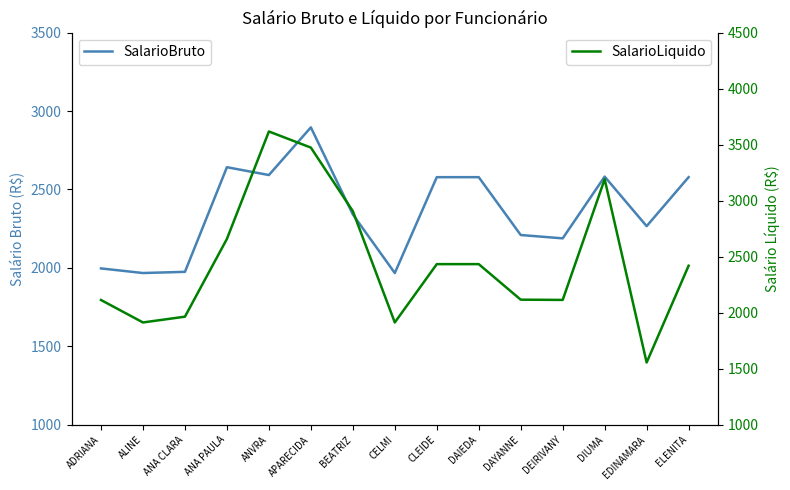

Reading left to right, transcribe all the data shown in this chart.

SalarioBruto: ADRIANA=1996.8	ALINE=1967.4	ANA CLARA=1975.0	ANA PAULA=2642.0	ANVRA=2592.2	APARECIDA=2896.1	BEATRIZ=2340.9	CELMI=1967.4	CLEIDE=2578.5	DAIEDA=2578.5	DAYANNE=2209.8	DEIRIVANY=2188.4	DIUMA=2582.1	EDINAMARA=2266.3	ELENITA=2578.5
SalarioLiquido: ADRIANA=2113.6	ALINE=1913.2	ANA CLARA=1964.8	ANA PAULA=2658.9	ANVRA=3617.7	APARECIDA=3474.0	BEATRIZ=2906.8	CELMI=1913.2	CLEIDE=2433.7	DAIEDA=2433.7	DAYANNE=2116.5	DEIRIVANY=2114.3	DIUMA=3191.8	EDINAMARA=1555.5	ELENITA=2419.5